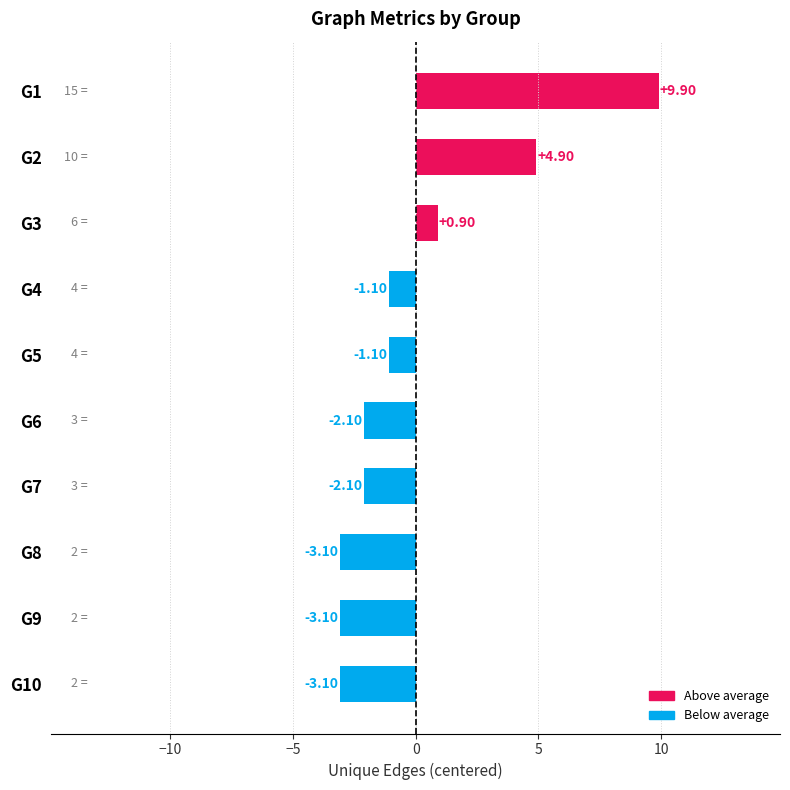

Between G5 and G2, which is larger?

G2